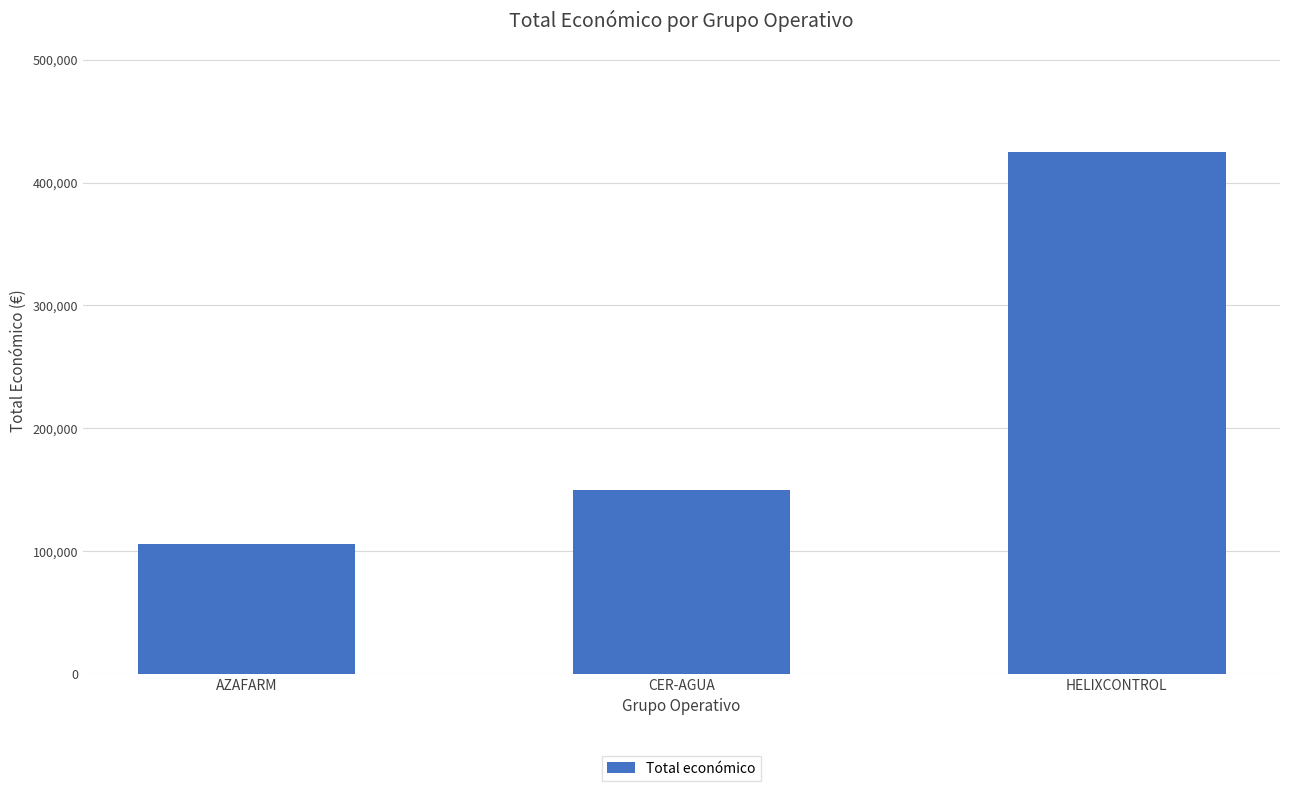

List the labels in order of value, largest first.

HELIXCONTROL, CER-AGUA, AZAFARM